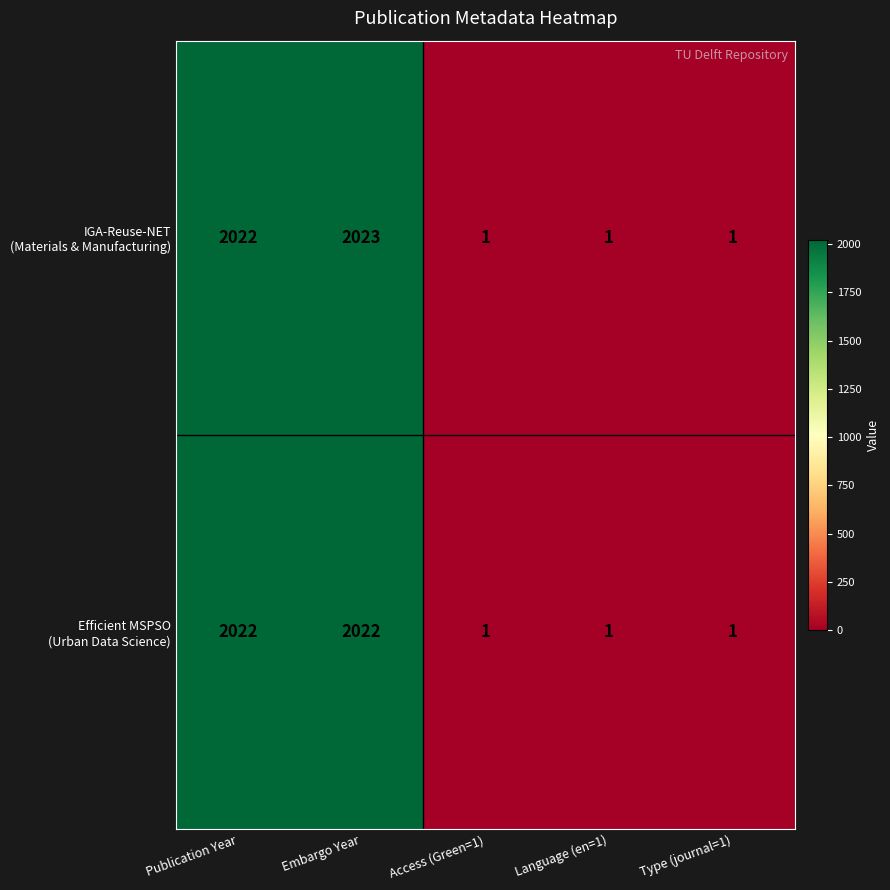

Which label corresponds to the largest value in the chart?

Embargo Year